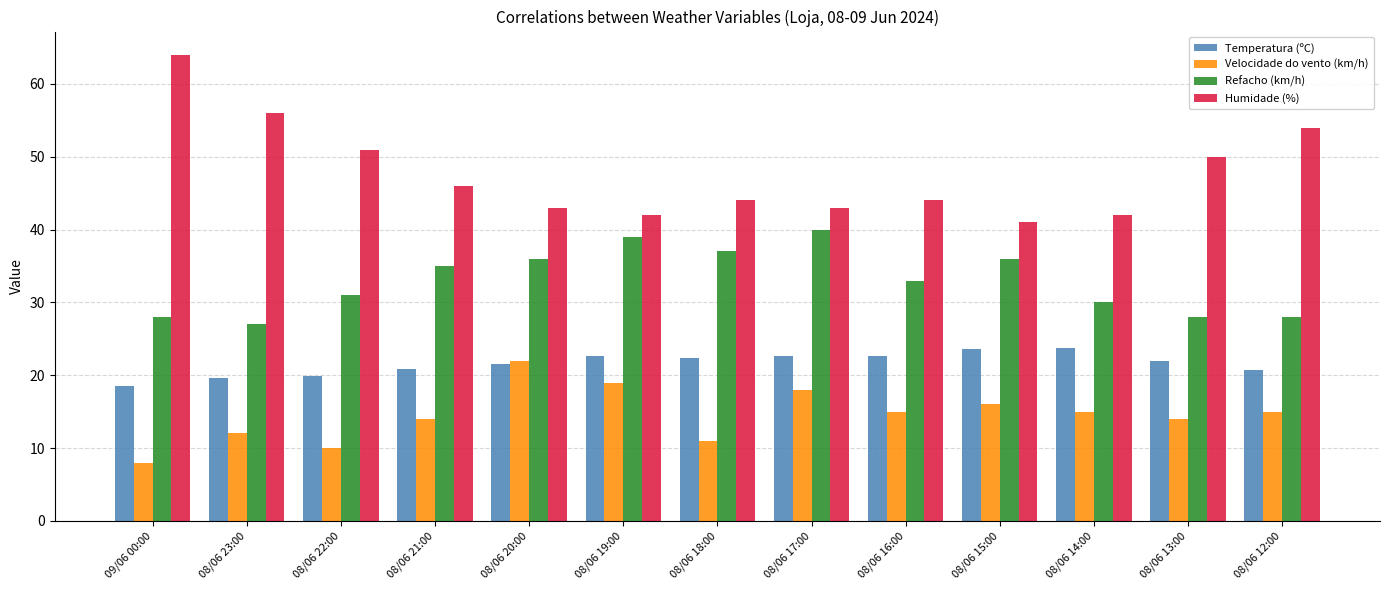

The value of Temperatura (ºC) at 08/06 14:00 is 35.3. True or false?

False